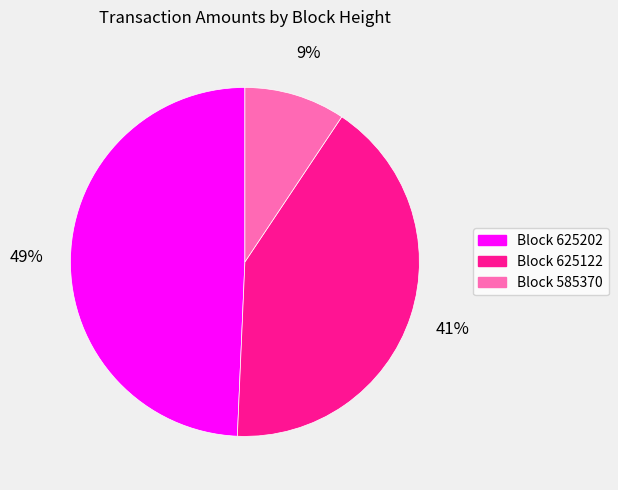

Which slice is the largest?

Block 625202